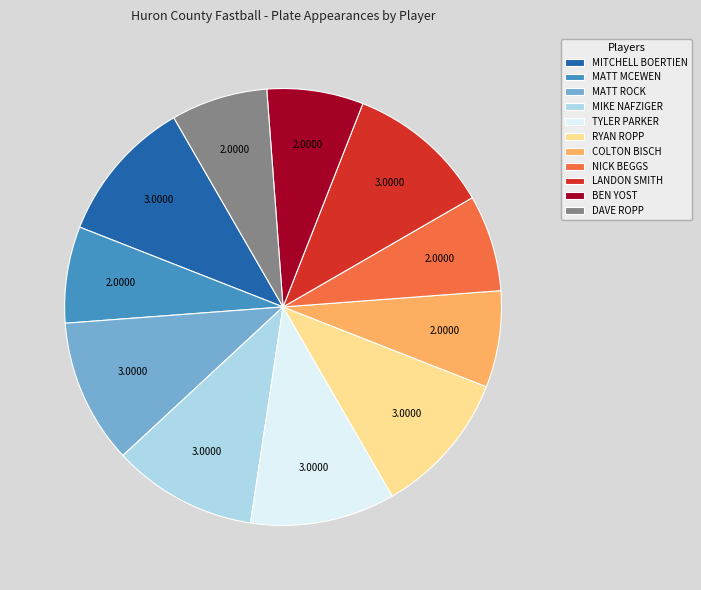

Which has a higher value, COLTON BISCH or RYAN ROPP?

RYAN ROPP